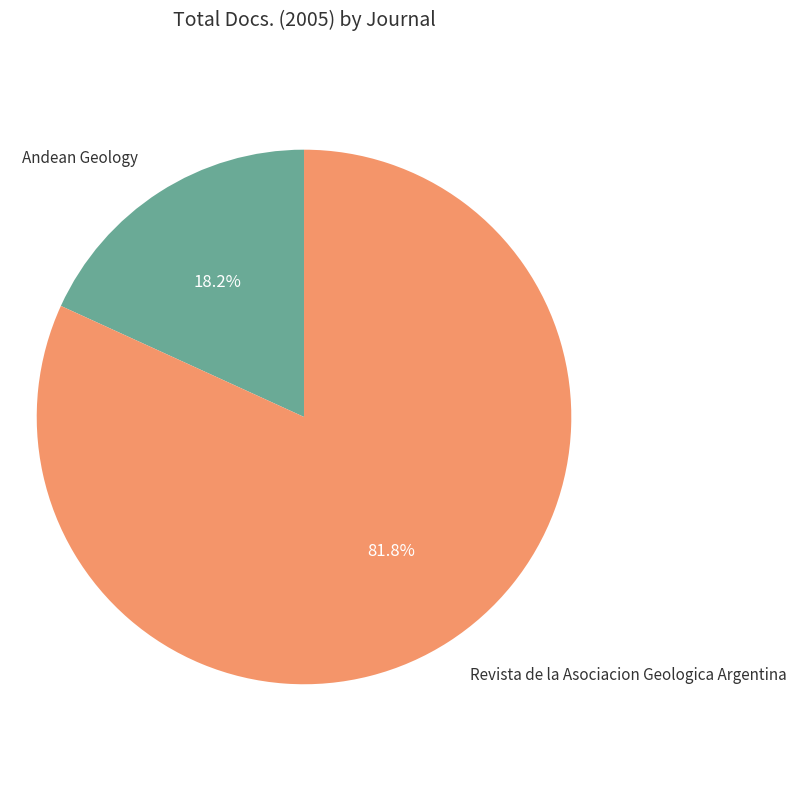

The Revista de la Asociacion Geologica Argentina slice represents 82% of the pie. True or false?

True